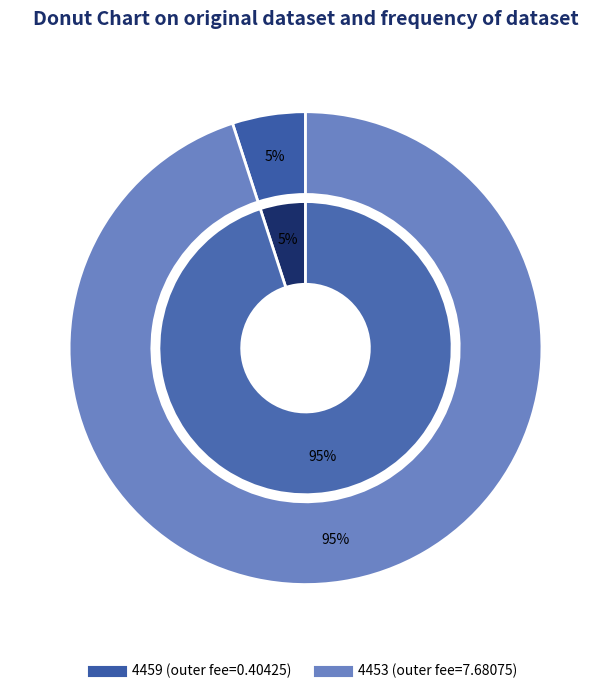

To the nearest percent, what is the difference between the 4453 and 4459 slice percentages?

90%